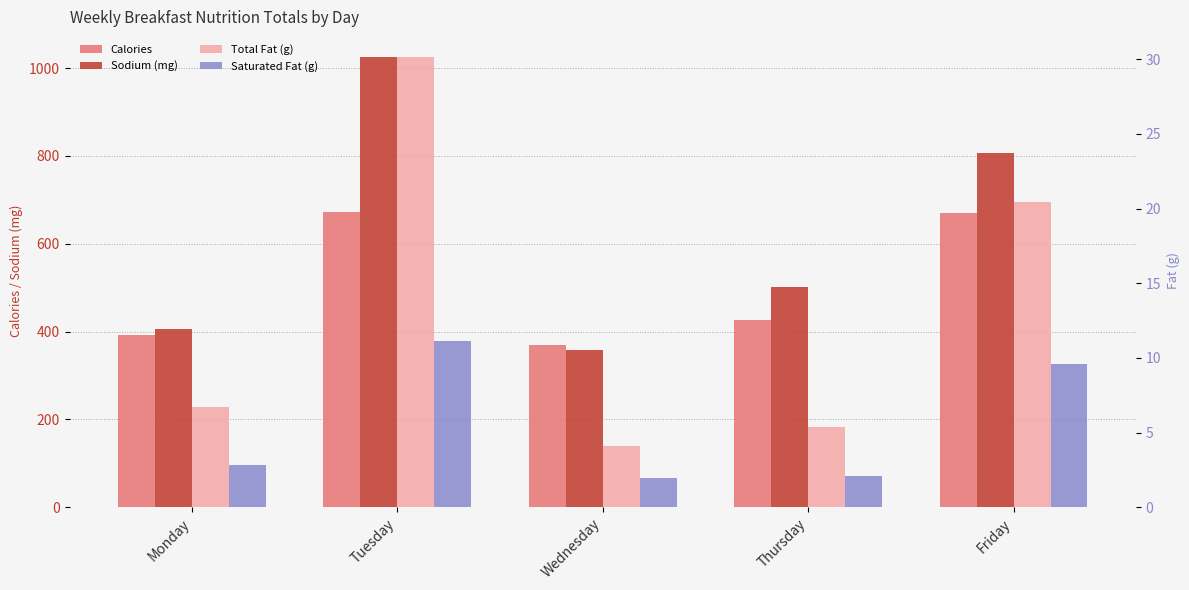

How many bars are there in total?

20